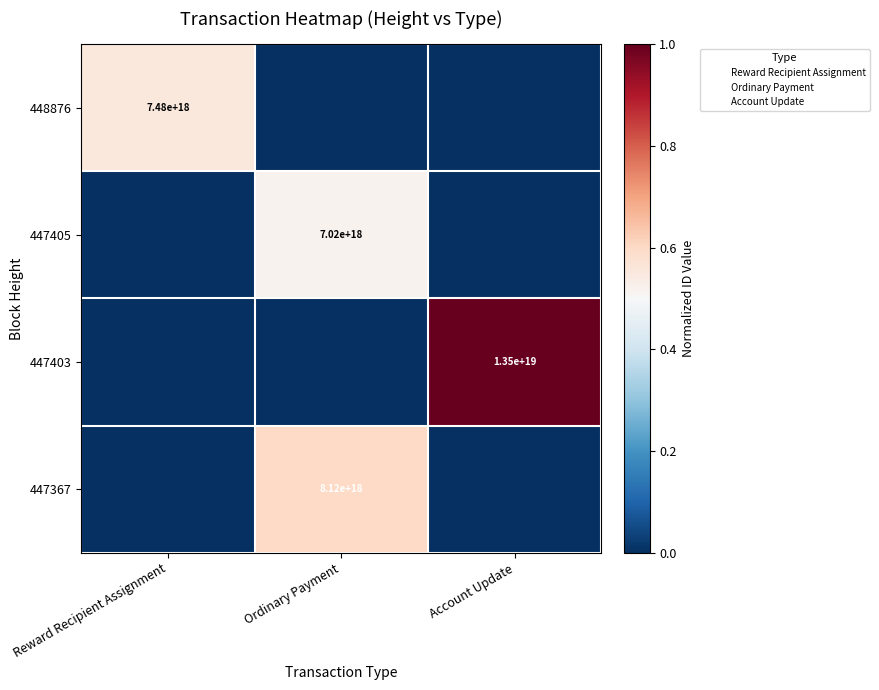

The 448876 series shows 0.0 at Ordinary Payment. True or false?

True